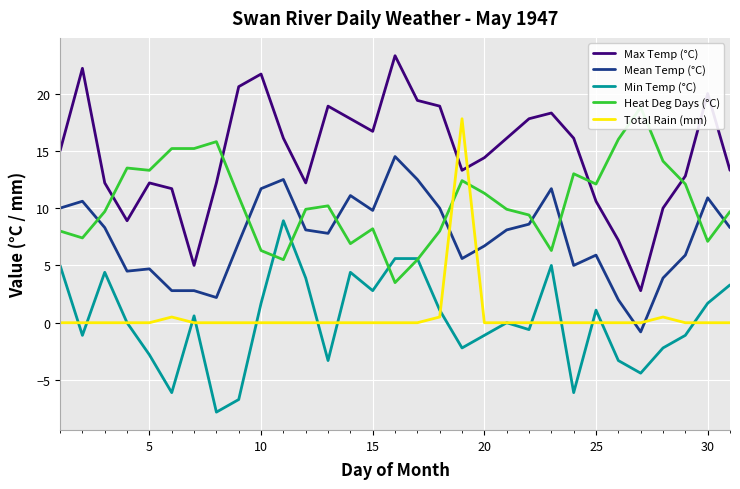

True or false: Heat Deg Days (°C) and Total Rain (mm) cross at least once.

True